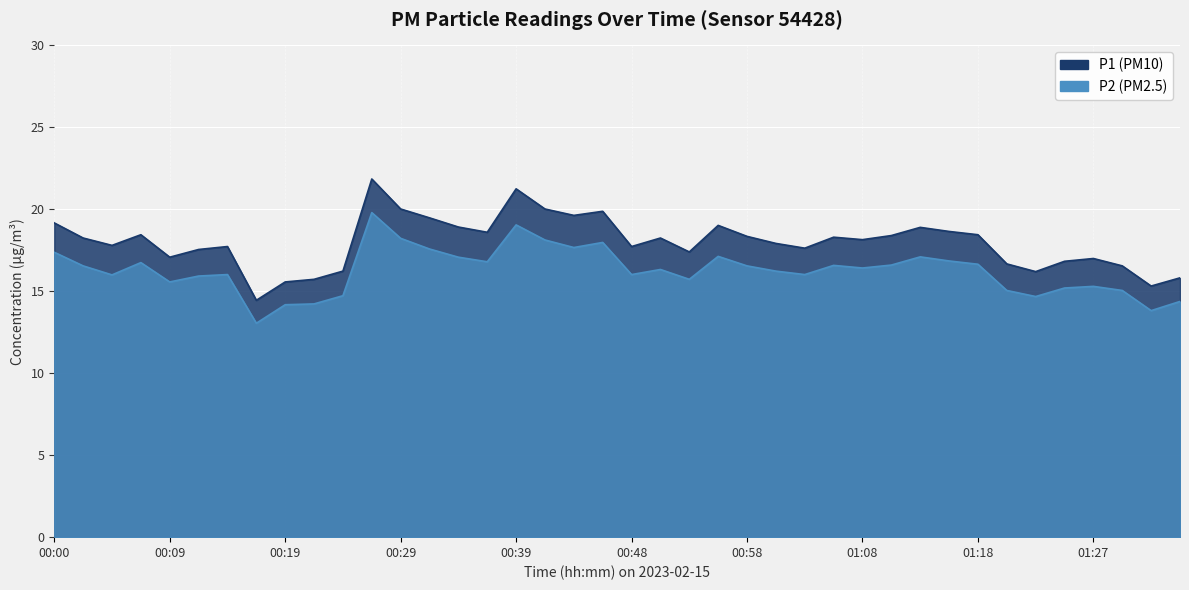

How many interior local valleys does the P1 series have?

11